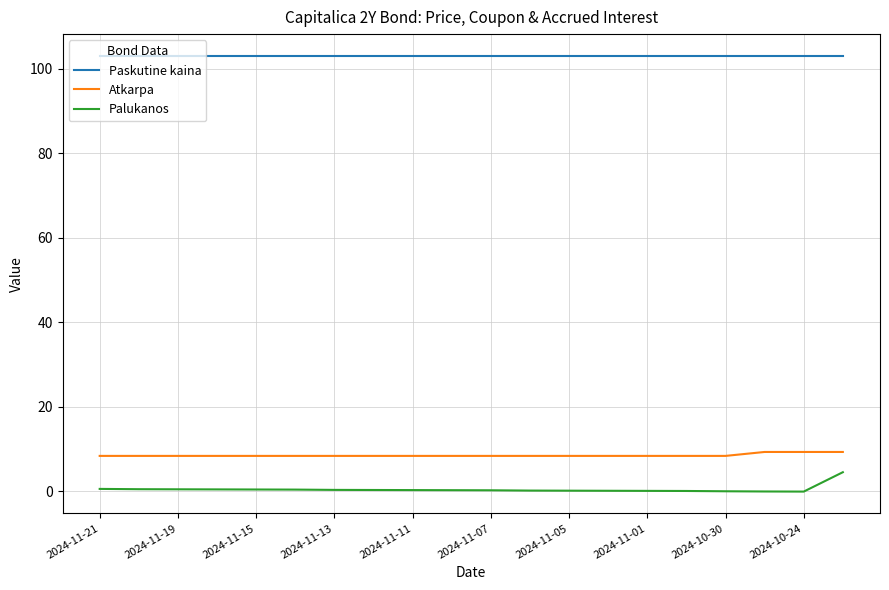

Is this an area chart (filled region under the line)?

No